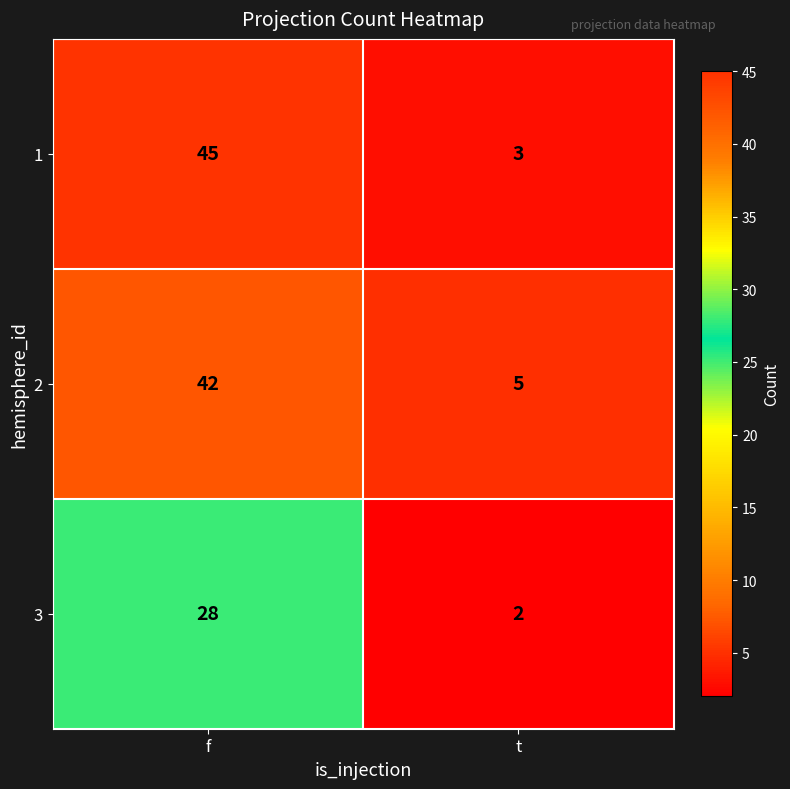

Which series has the largest total across all categories?

1